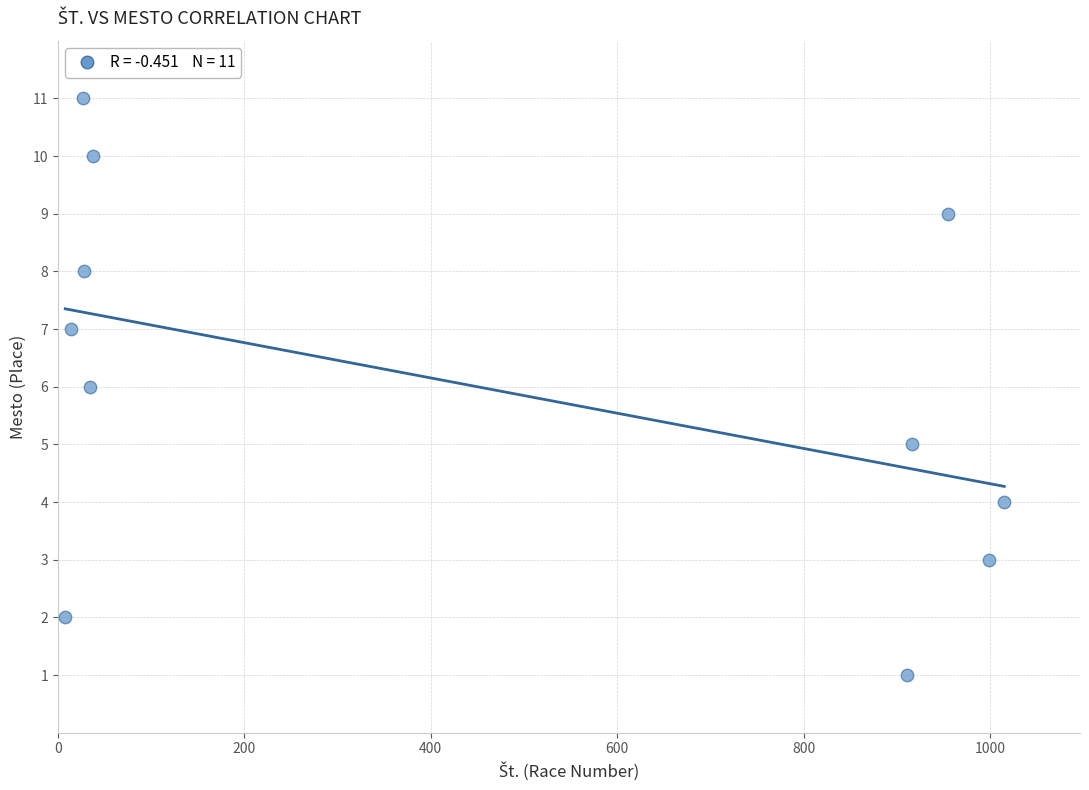

What is the average Y value?

6